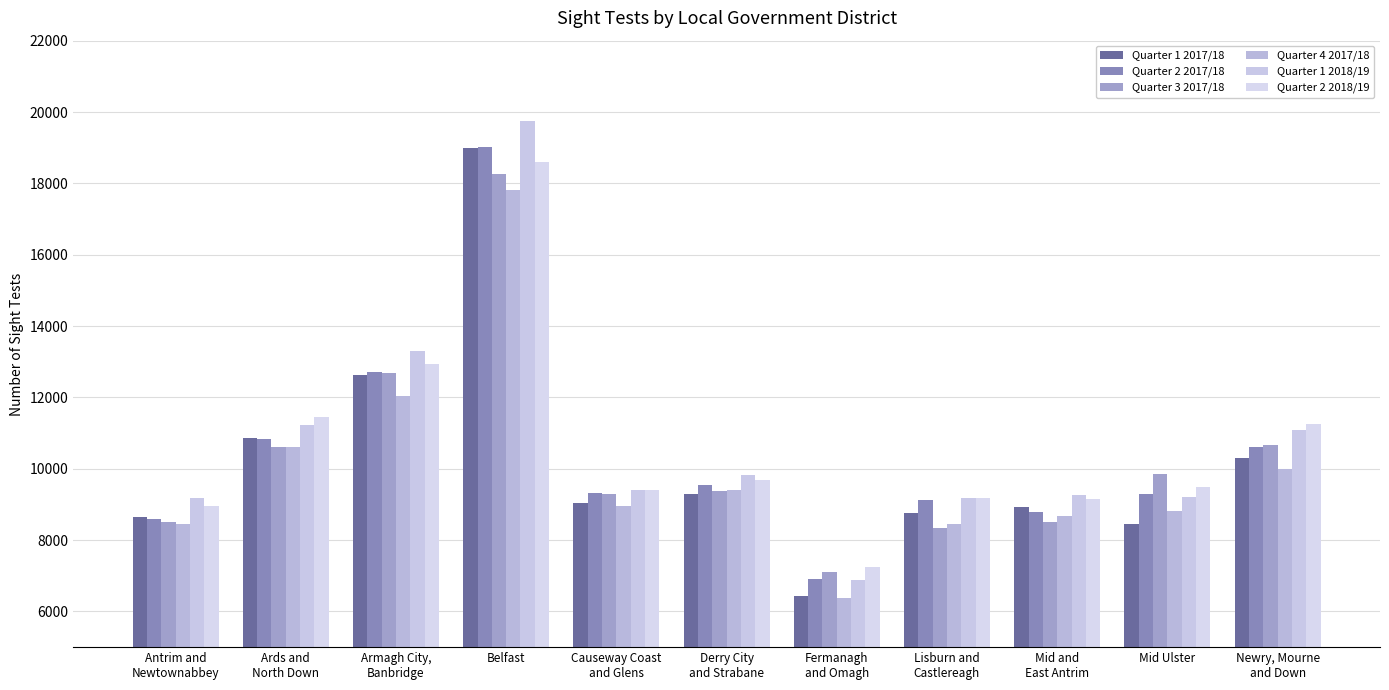

Rank the categories by Quarter 1 2017/18 value from highest to lowest.

Belfast, Armagh City,
Banbridge, Ards and
North Down, Newry, Mourne
and Down, Derry City
and Strabane, Causeway Coast
and Glens, Mid and
East Antrim, Lisburn and
Castlereagh, Antrim and
Newtownabbey, Mid Ulster, Fermanagh
and Omagh